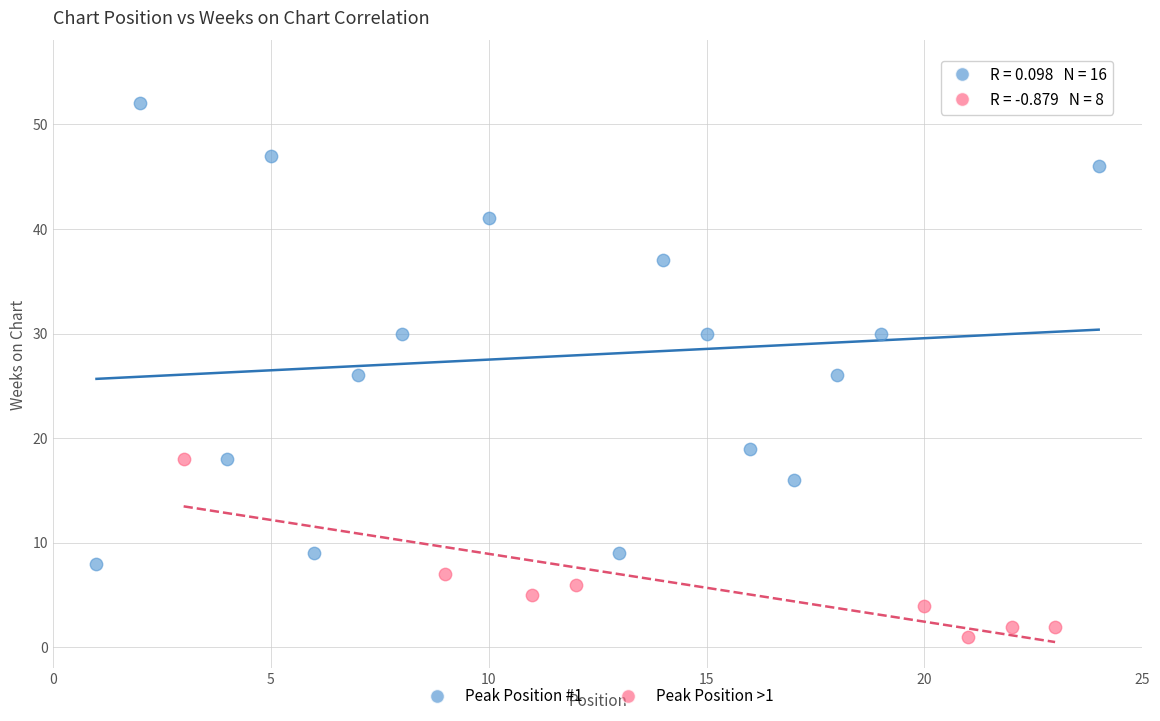

Which series contains the highest Y value?

Peak Position #1